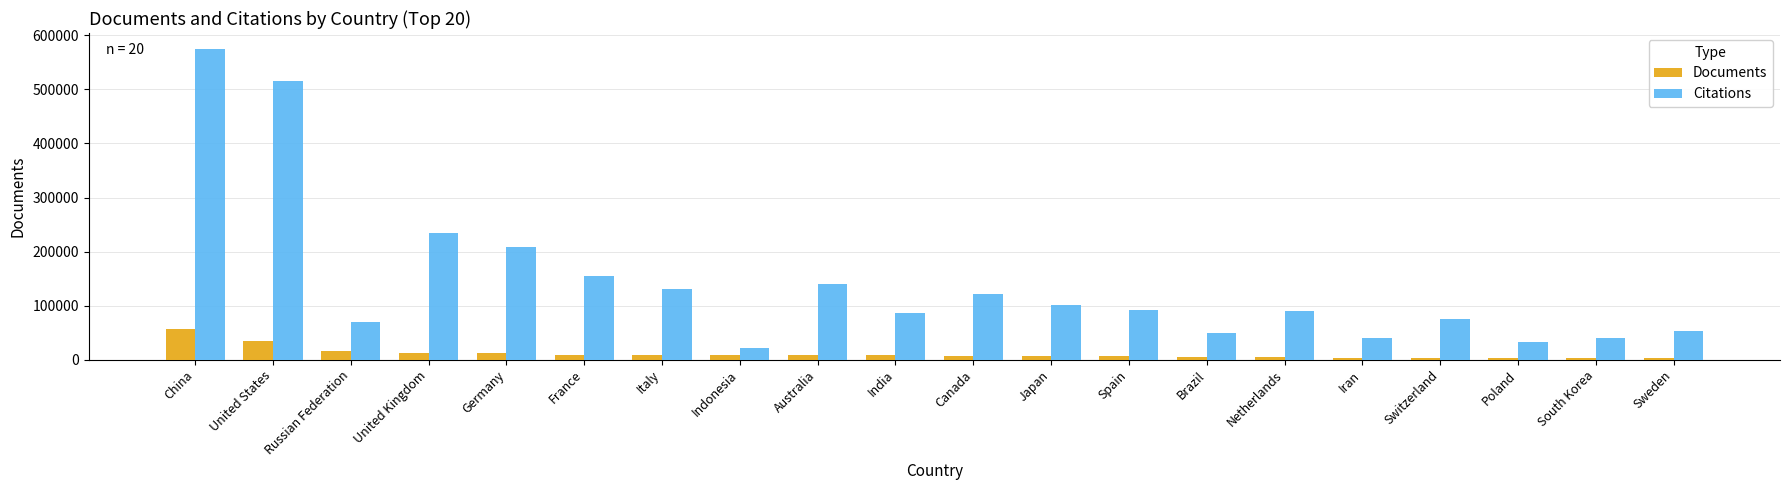

True or false: Citations has a value of 22034 at Indonesia.

True